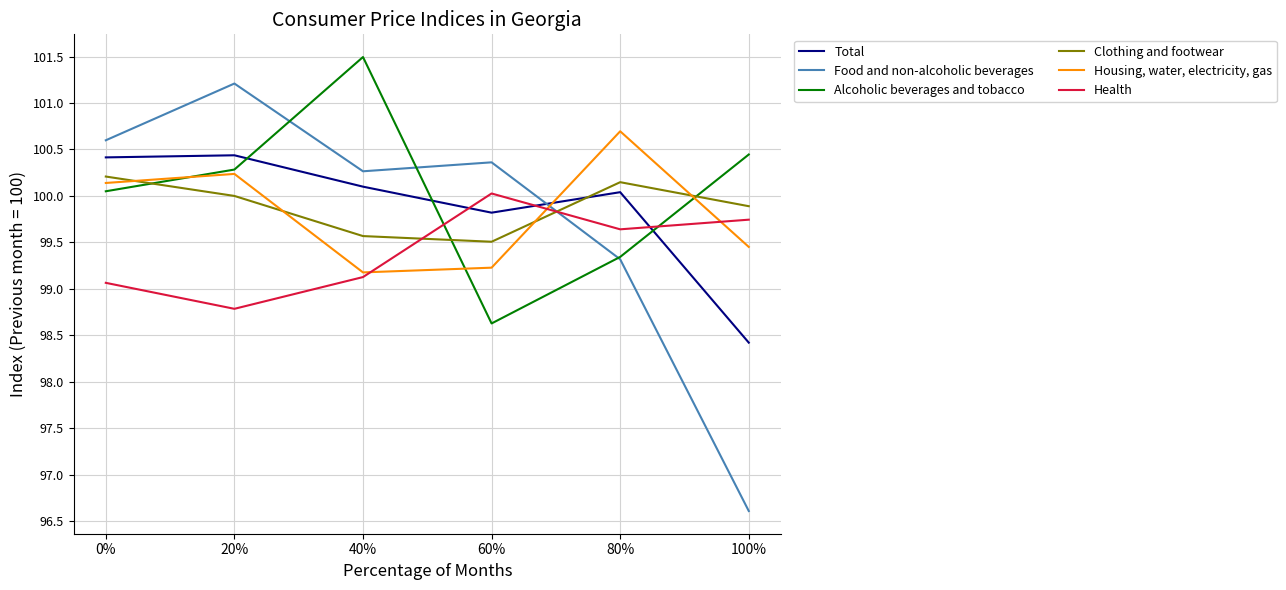

How many times do Clothing and footwear and Alcoholic beverages and tobacco cross each other?

3